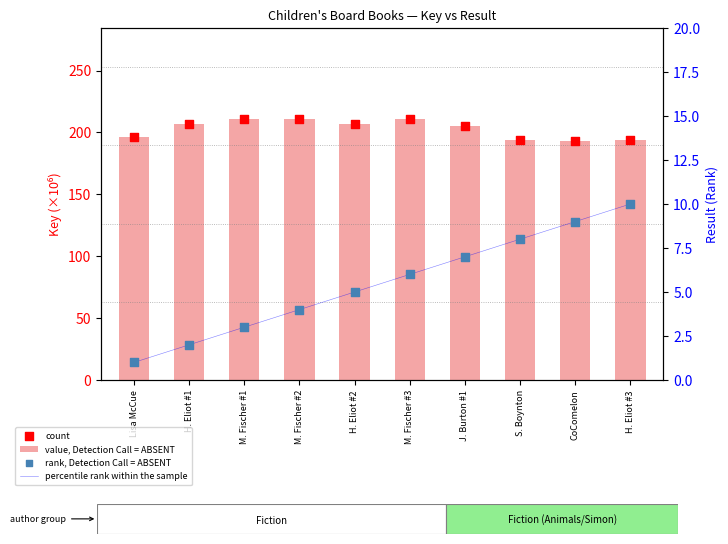

Is the value of value, Detection Call = ABSENT at M. Fischer #3 greater than the value of count at S. Boynton?

Yes